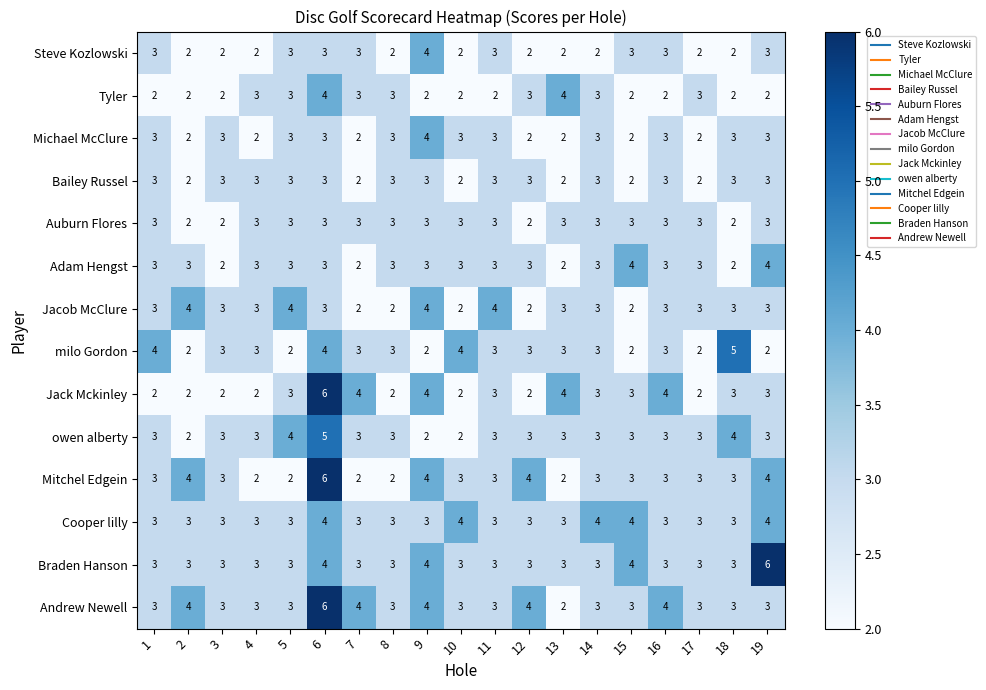

At which category is the sum across all series the highest?

6